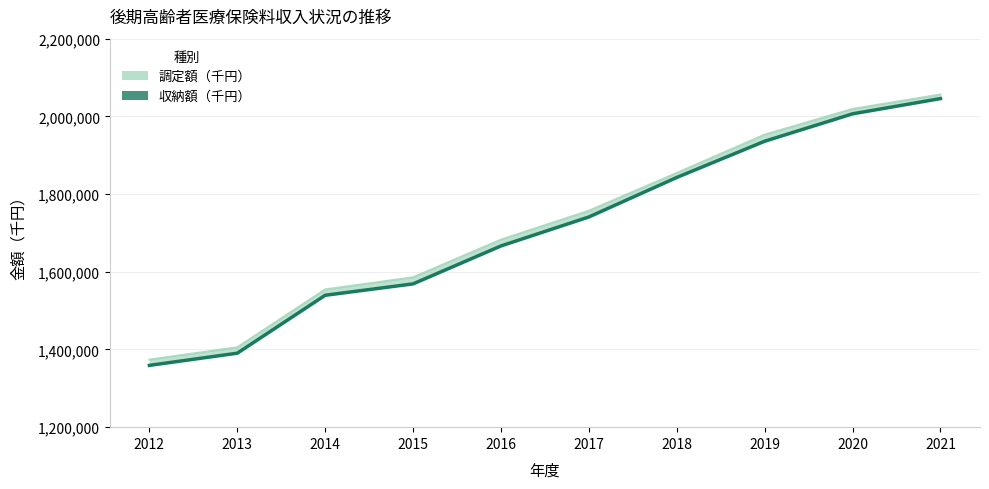

Does the chart have visible grid lines?

Yes